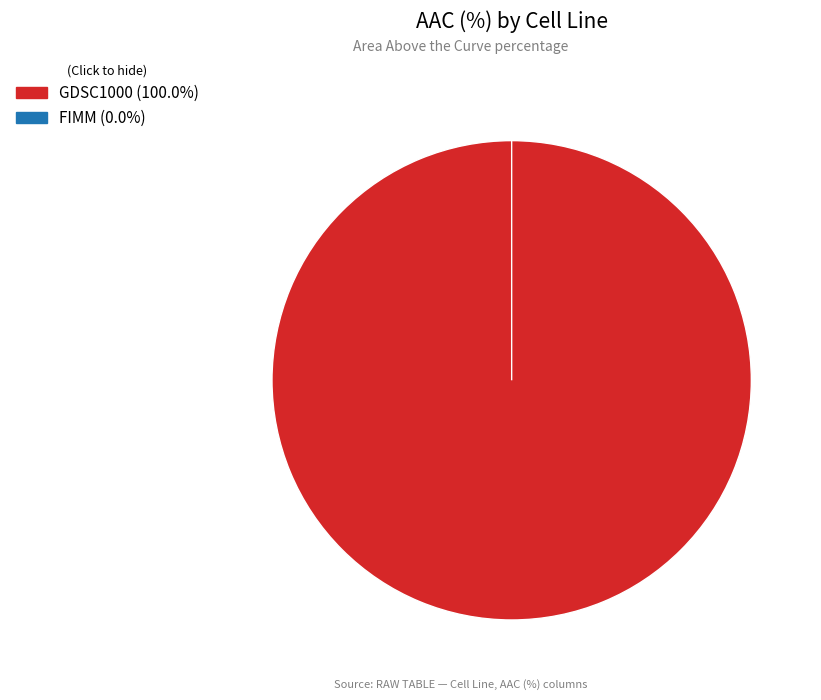

Count the number of slices in the pie.

2